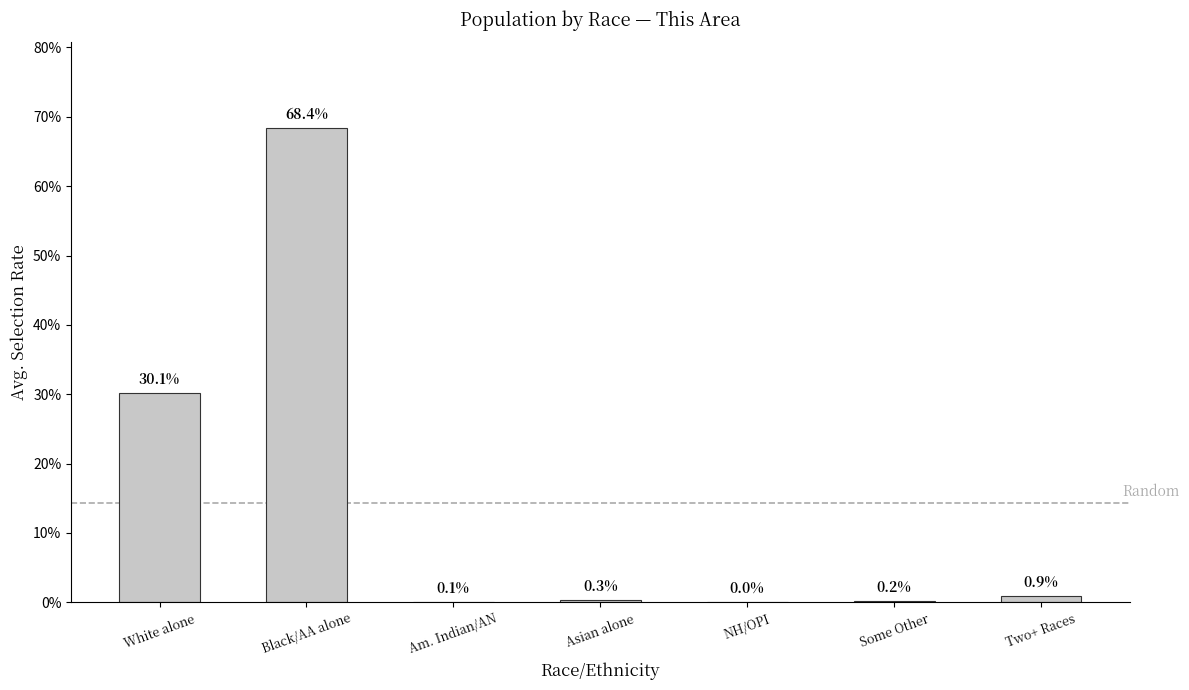

The chart shows a value of 0.9 at Two+ Races. True or false?

True